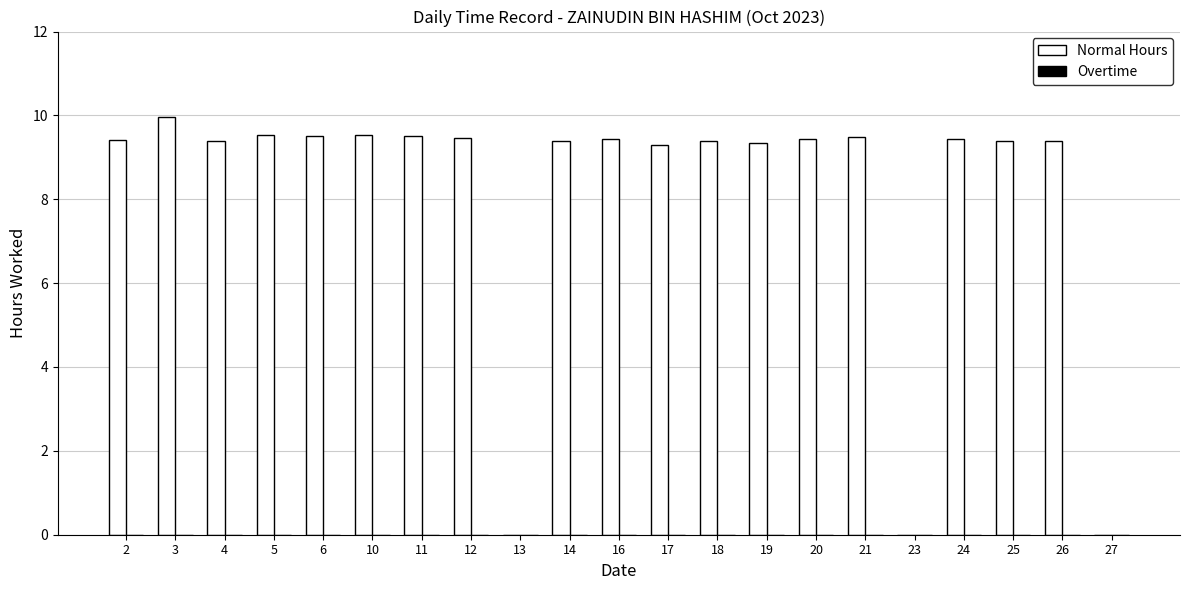

How many series are shown in this chart?

1